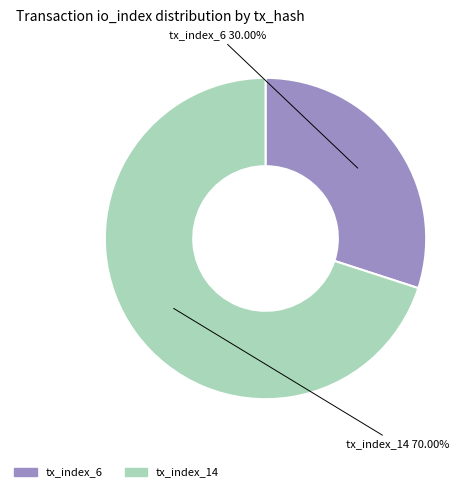

Which slice is the smallest?

tx_index_6